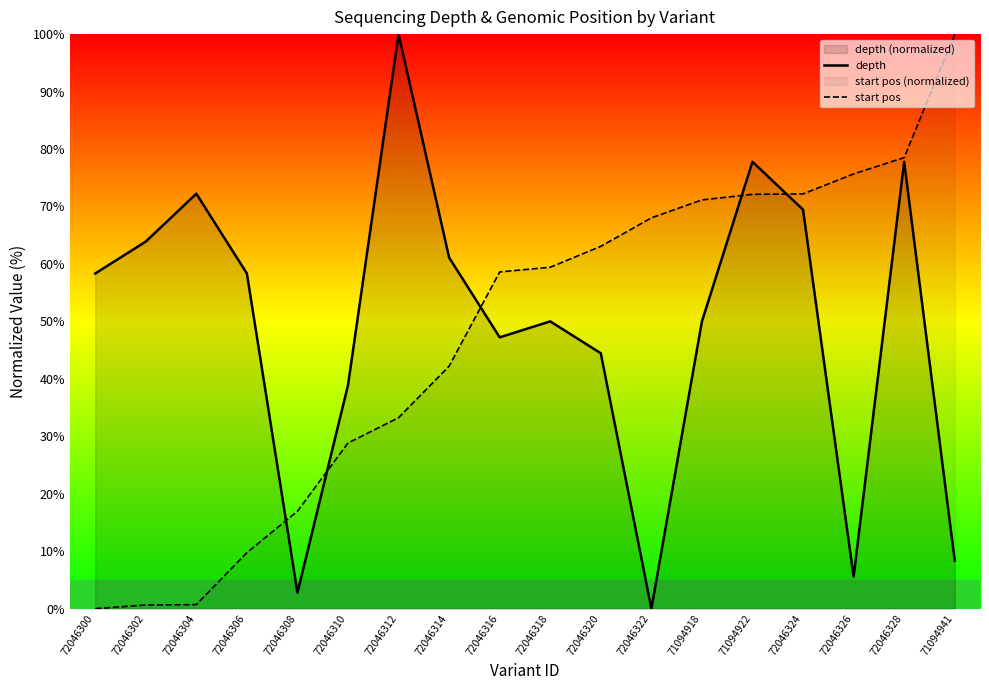

What position from the right is 72046314?

11